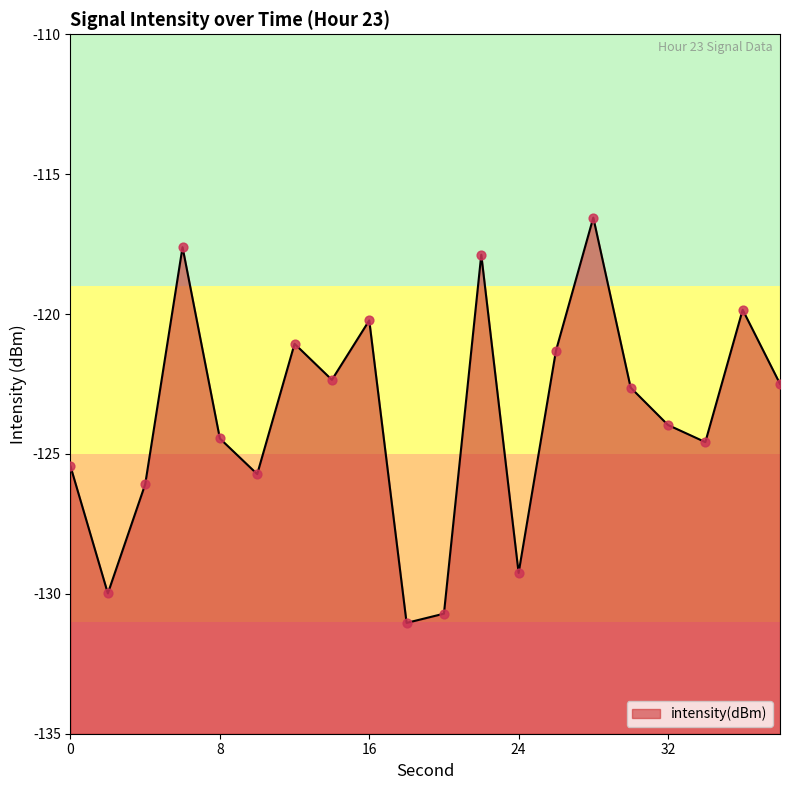

What is the change in value from 16 to 38?

-2.3